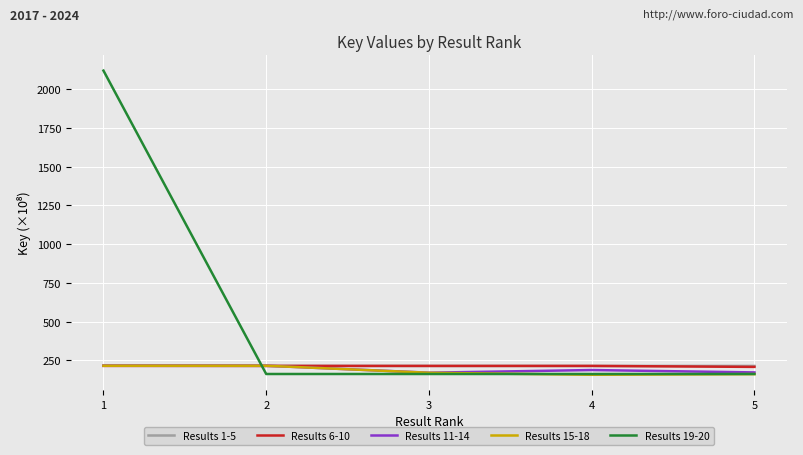

What is the sum of all Results 1-5 values?

1074723920